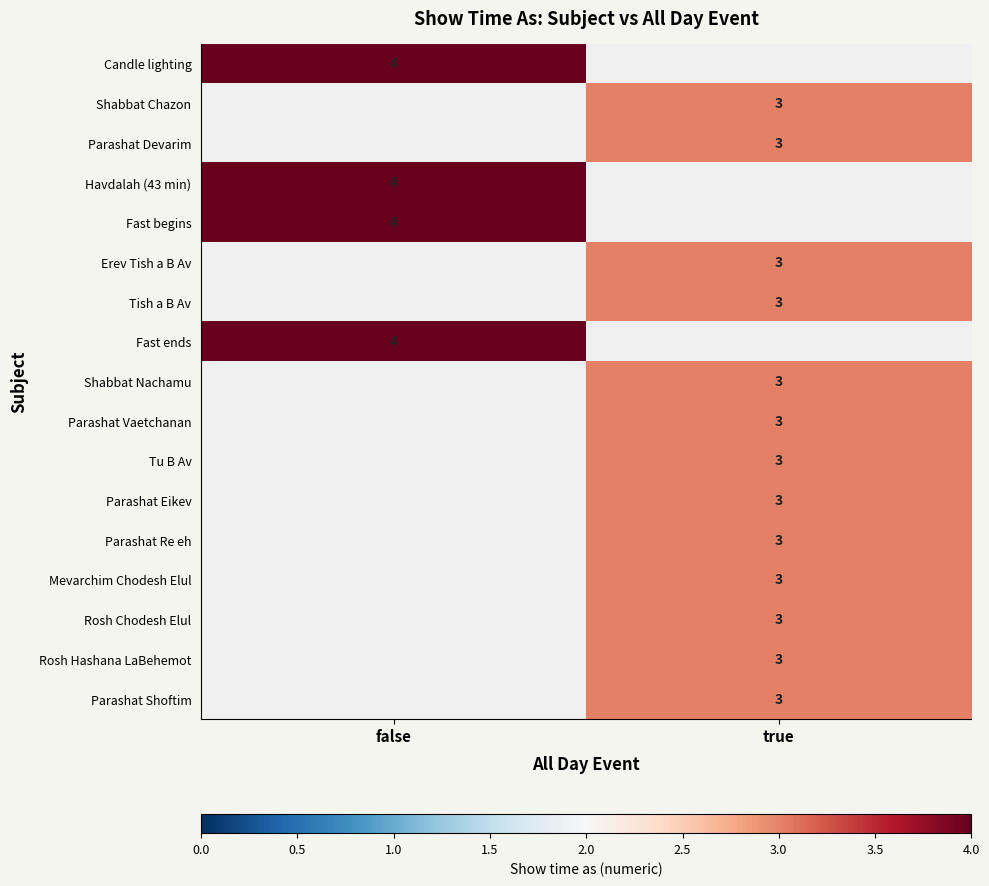

Is it true that Fast ends equals 3 at false?

False